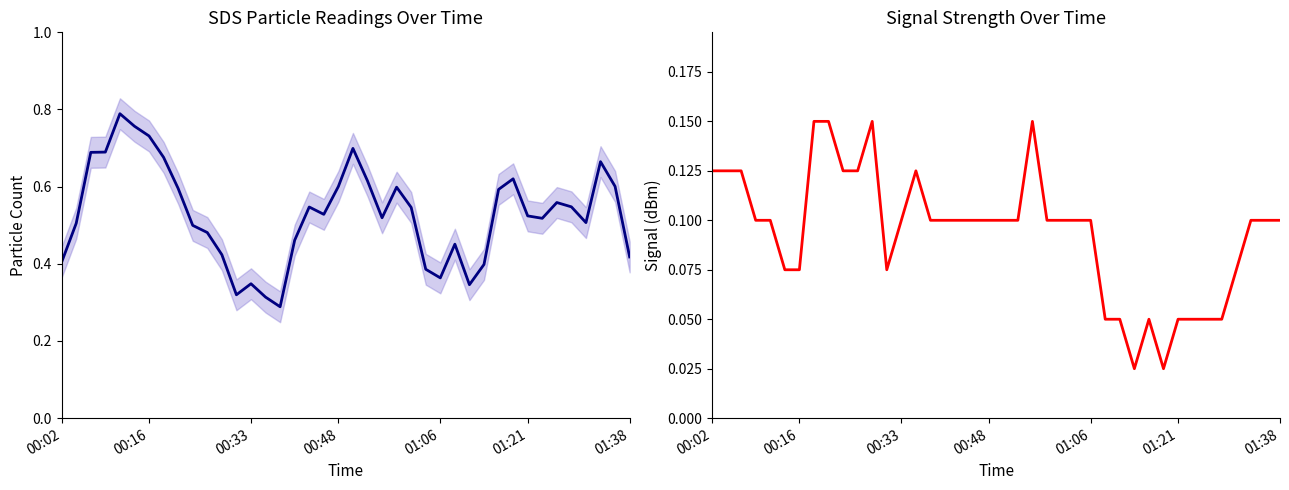

True or false: Signal has more than 0 interior local peaks.

True